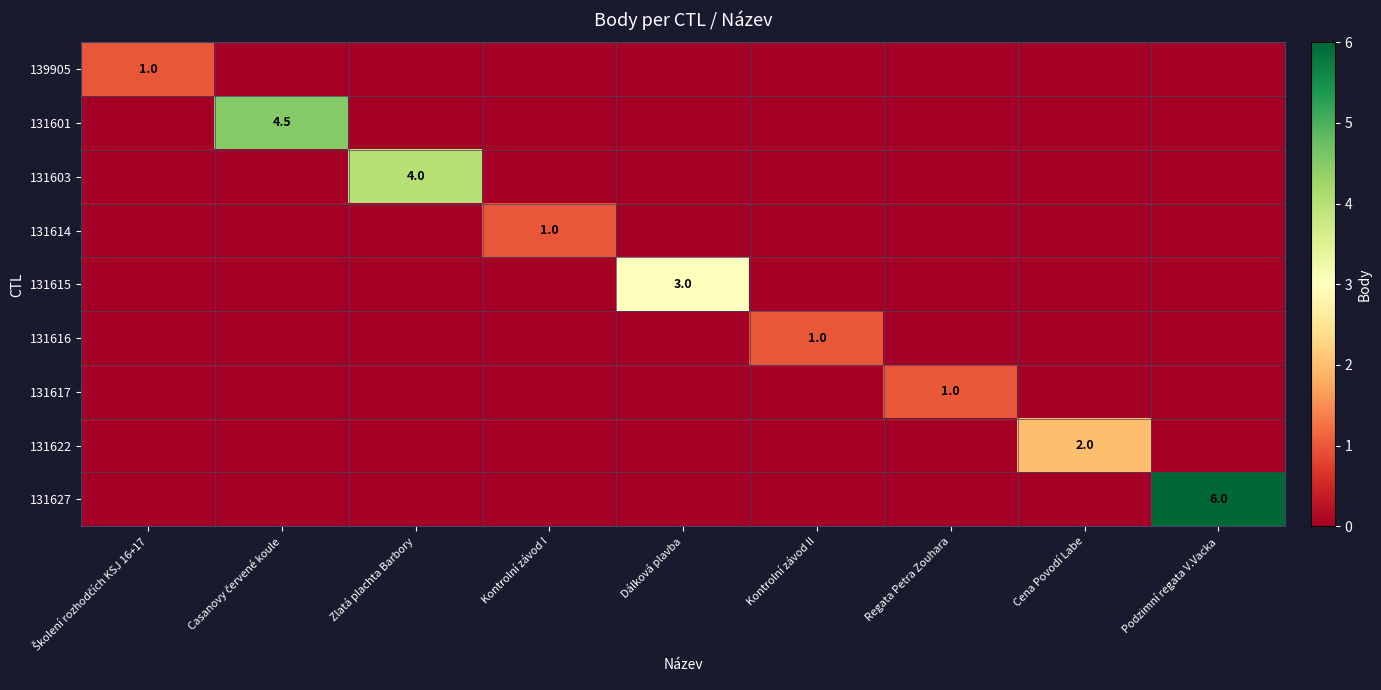

Which has a higher value, Kontrolní závod I or Regata Petra Zouhara?

Kontrolní závod I